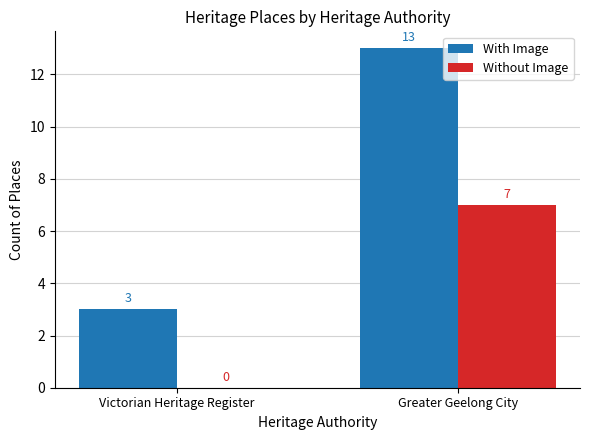

Which category has the highest value in the Without Image series?

Greater Geelong City